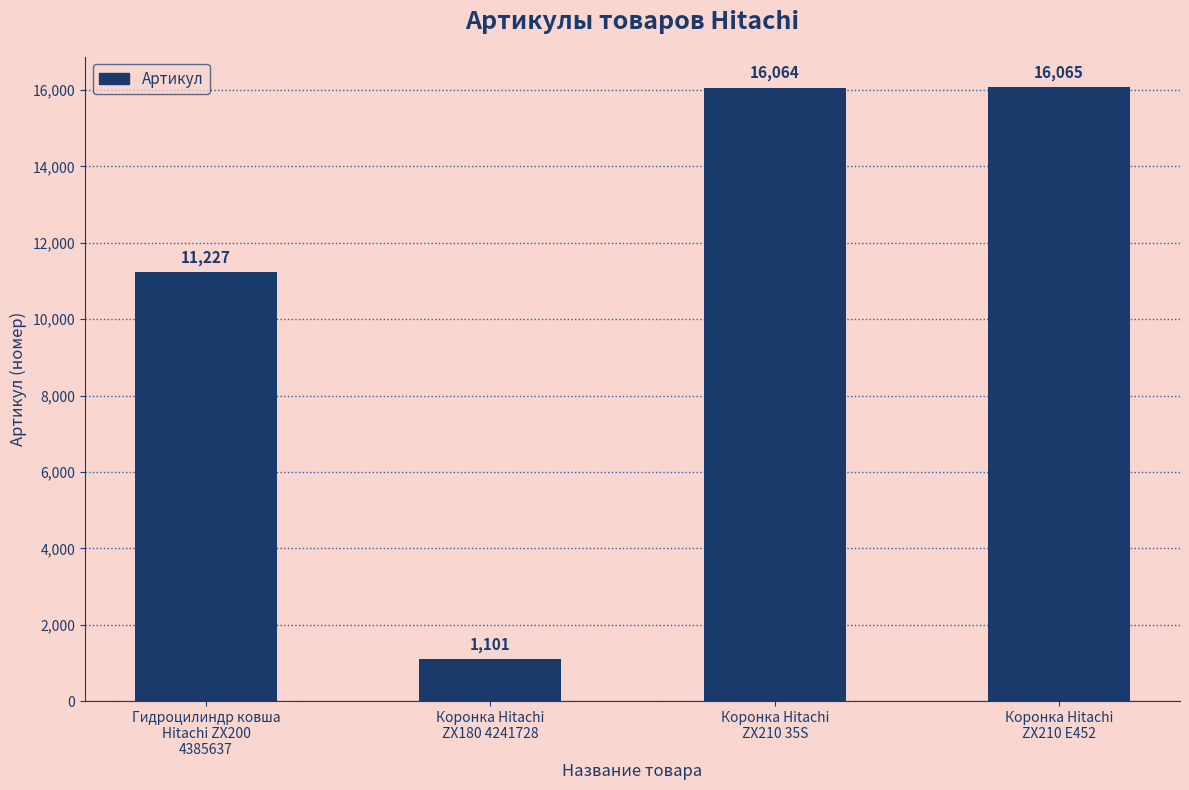

List the labels in order of value, largest first.

Коронка Hitachi
ZX210 E452, Коронка Hitachi
ZX210 35S, Гидроцилиндр ковша
Hitachi ZX200
4385637, Коронка Hitachi
ZX180 4241728